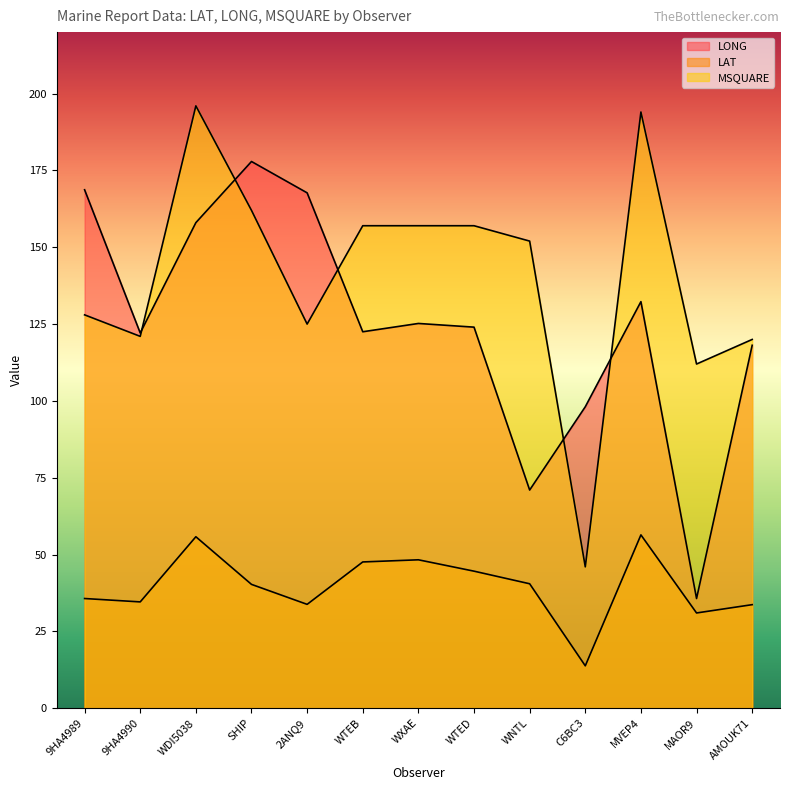

At which label does LAT reach its minimum?

C6BC3